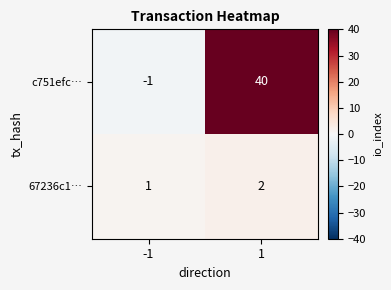

Is the value of 67236c1… at -1 greater than the value of c751efc… at -1?

Yes